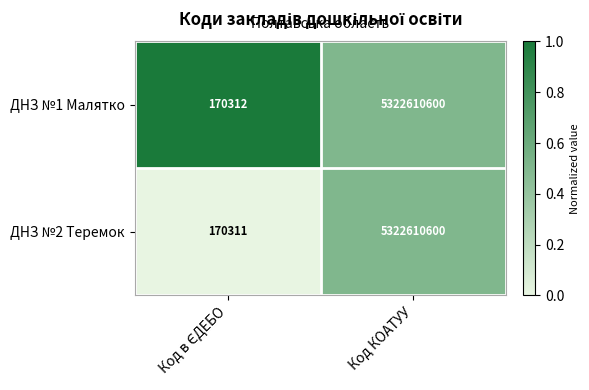

Which series has the widest spread of values?

ДНЗ №2 Теремок